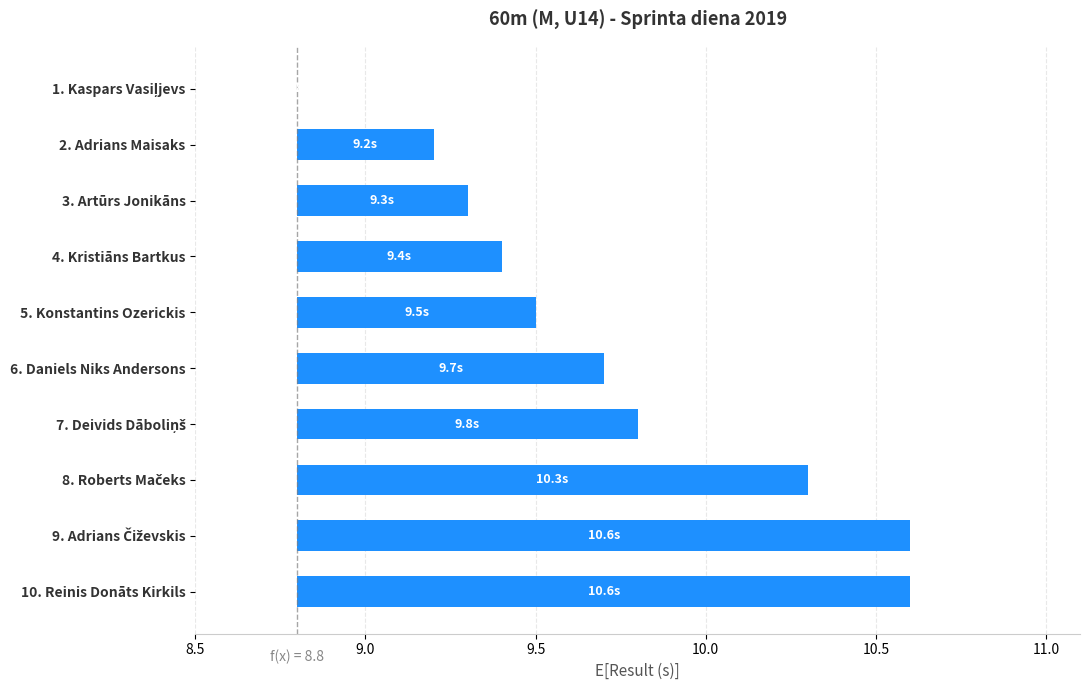

Does the chart contain any negative values?

No